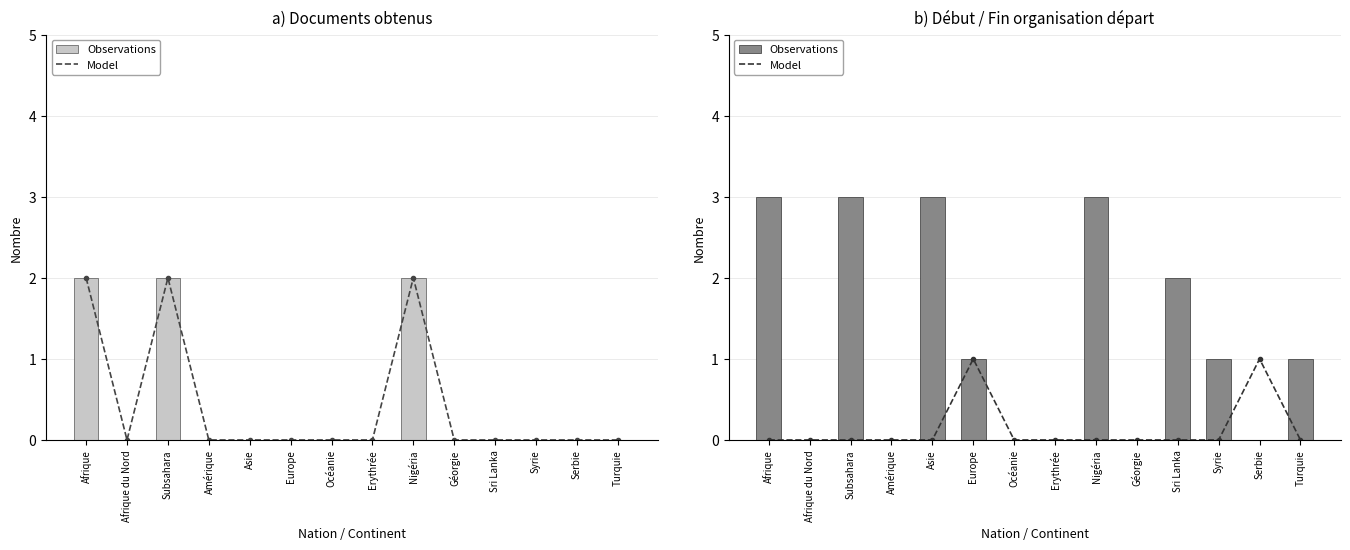

Rank the categories by Observations value from lowest to highest.

Afrique du Nord, Amérique, Océanie, Erythrée, Géorgie, Serbie, Europe, Syrie, Turquie, Sri Lanka, Afrique, Subsahara, Asie, Nigéria